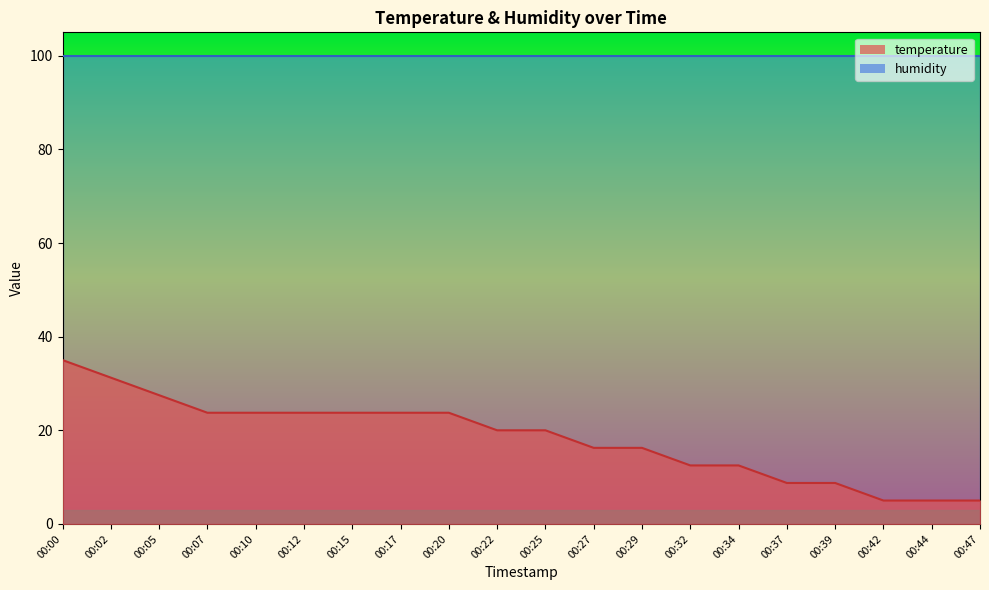

What is the sum of the values at 00:27 and 00:17?

40.0